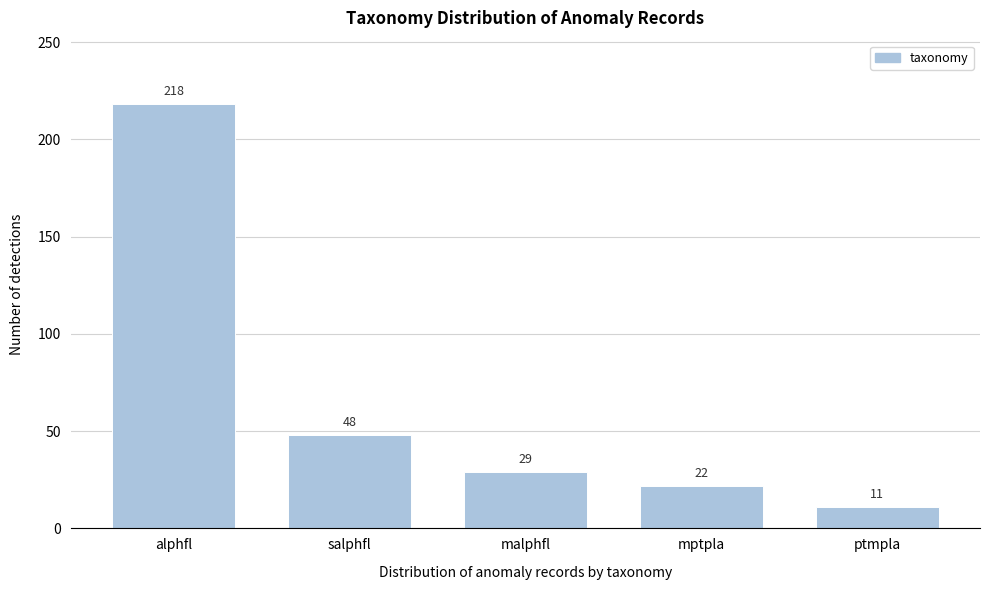

Reading right to left, list all the values displayed in this chart.

11	22	29	48	218